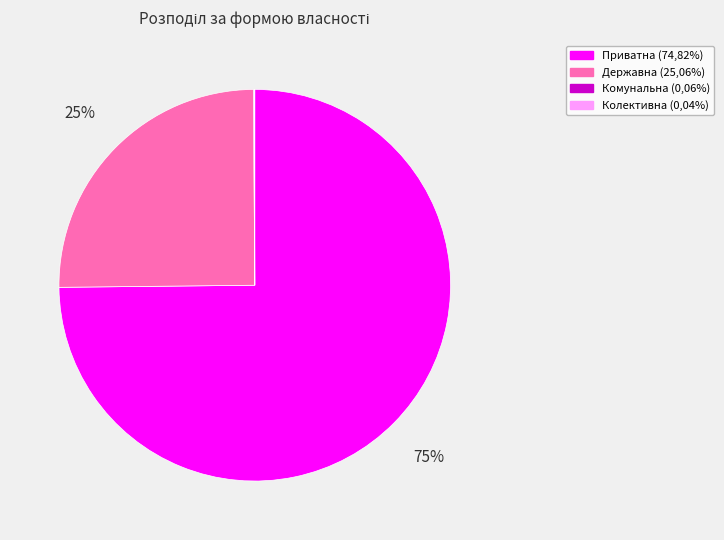

Which slice is the largest?

Приватна (74,82%)